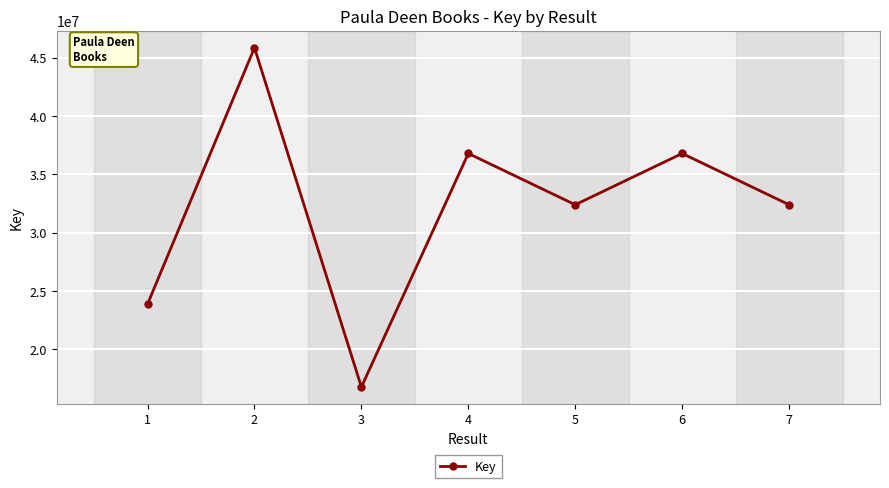

Which has a higher value, 6 or 1?

6